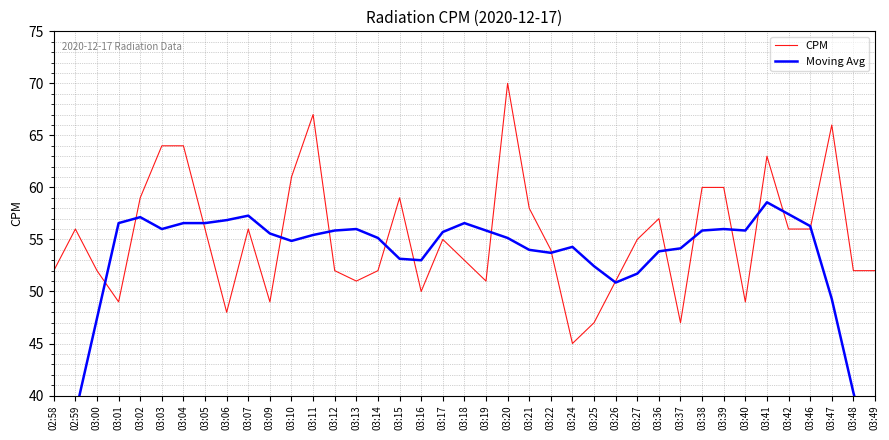

Read the Moving Avg value at 03:15.

53.1